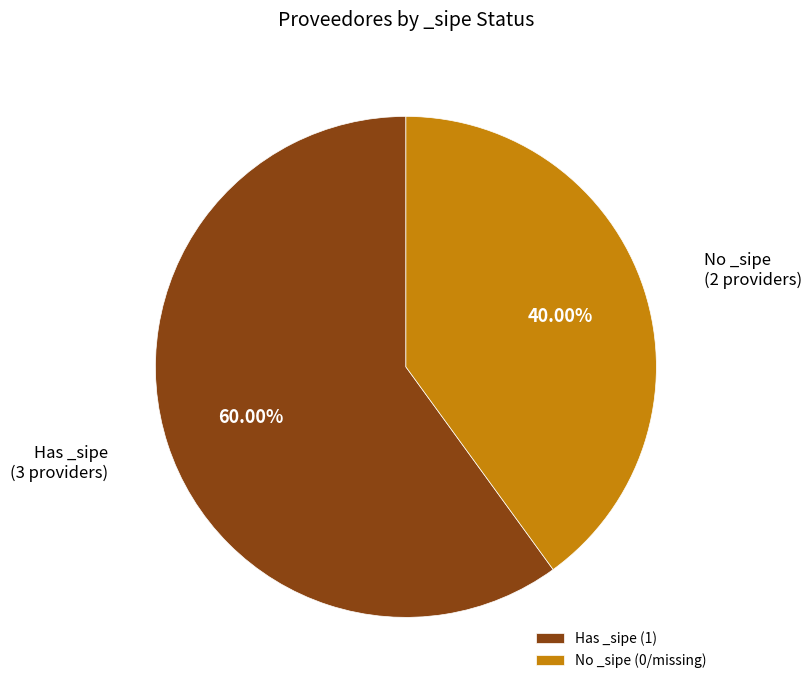

Which slice is the largest?

Has _sipe (1)